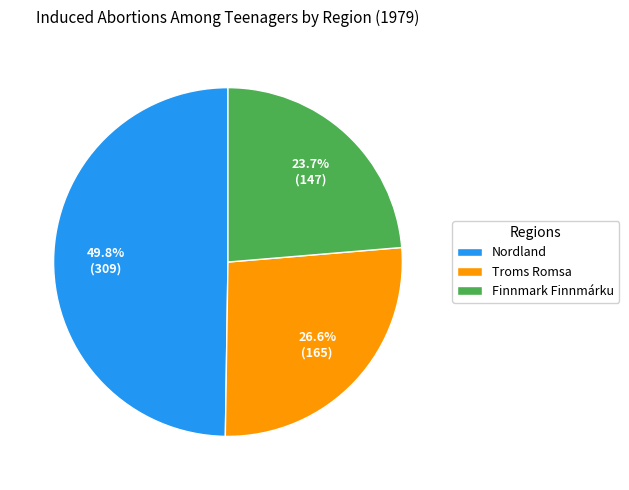

Rank the categories by value from highest to lowest.

Nordland, Troms Romsa, Finnmark Finnmárku